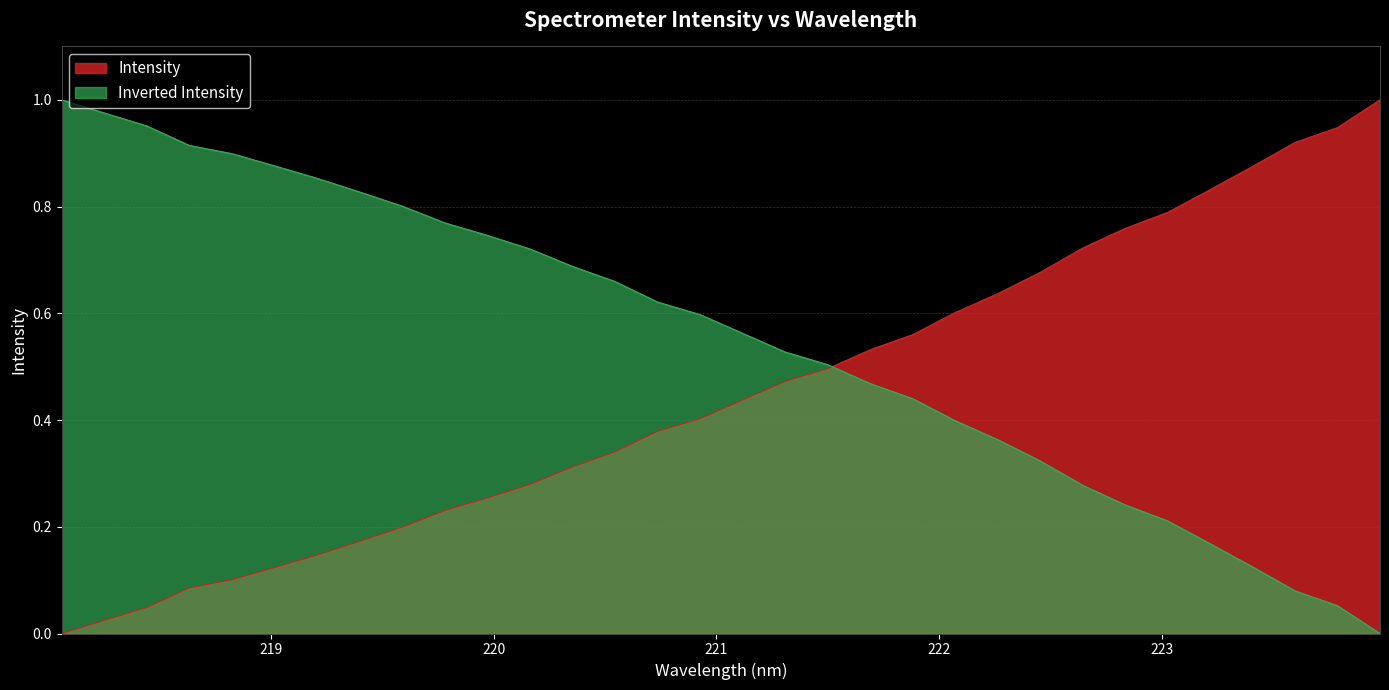

What value does the data have at 220.3533?

0.3